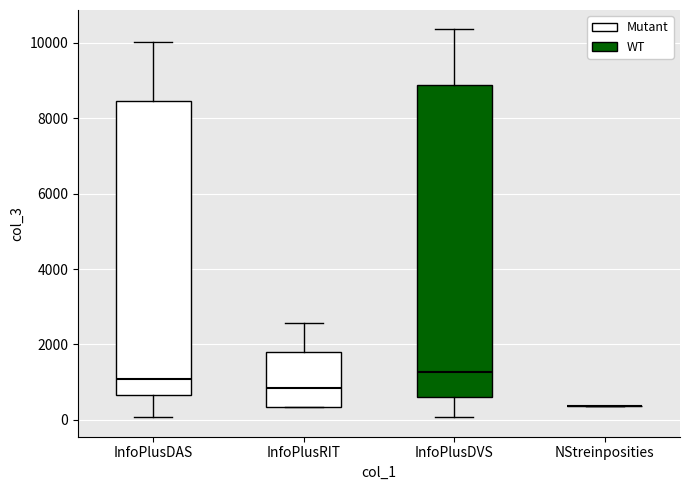

Reading left to right, read every box against the y-axis: the position of its median line, the range the box covers, and the ends of its whiskers. The values are not printed on the chart, so give them approximately, as read against the axis.

InfoPlusDAS: median 1000, box 600 to 8400, whiskers 0 to 10000
InfoPlusRIT: median 800, box 400 to 1800, whiskers 400 to 2600
InfoPlusDVS: median 1200, box 600 to 8800, whiskers 0 to 10400
NStreinposities: box collapsed to a line at 400, whiskers 400 to 400